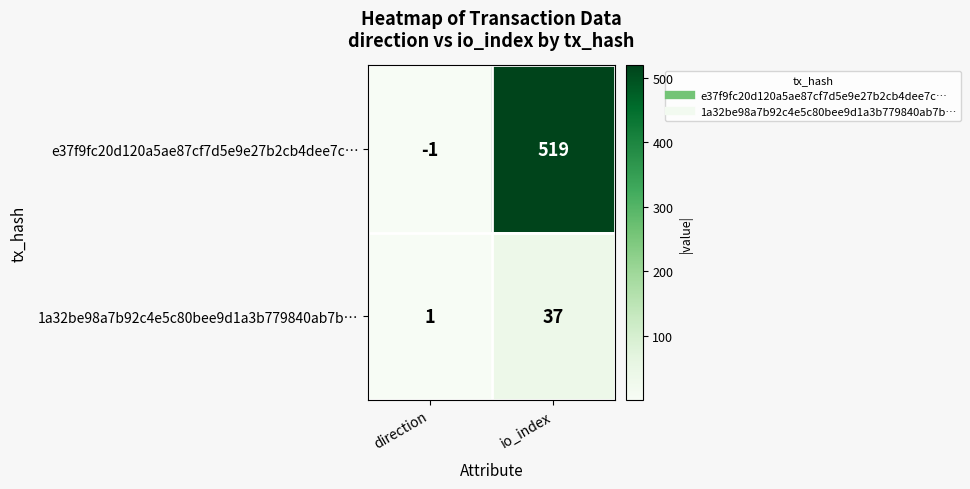

What is the greatest value displayed?

519